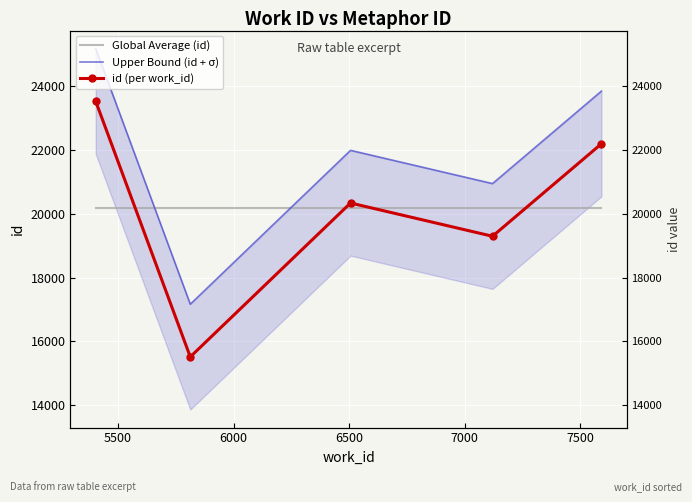

The id (per work_id) series shows 39041.8 at 5000. True or false?

False